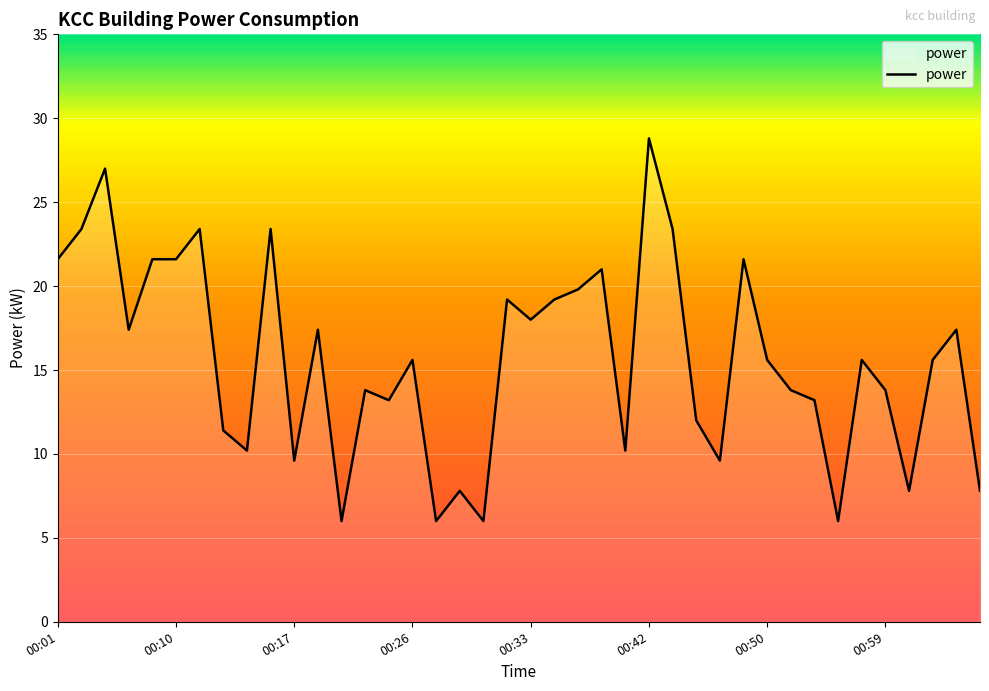

What is the greatest value displayed?

28.8